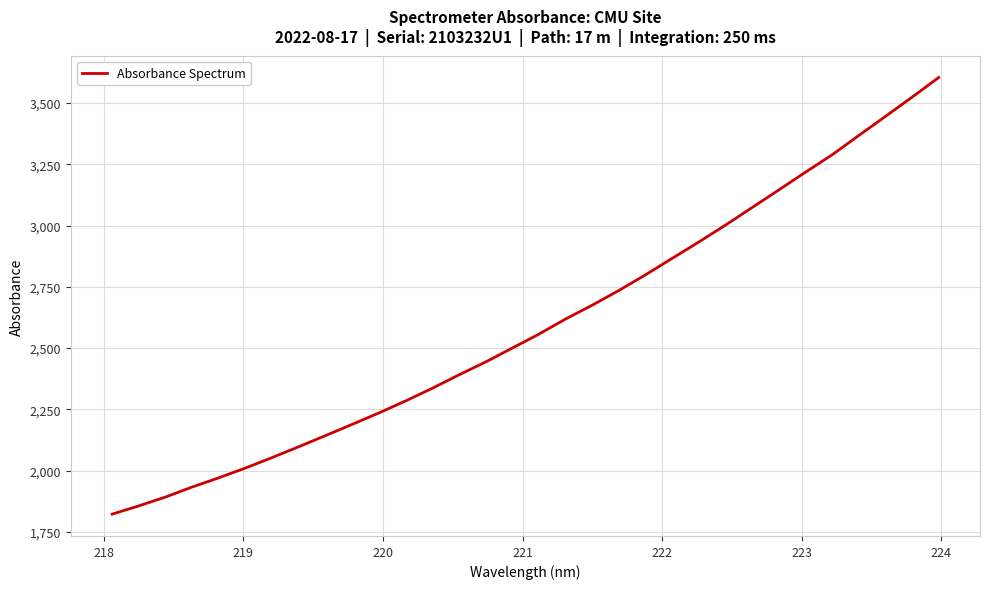

What is the difference between the maximum and minimum values?

1781.4